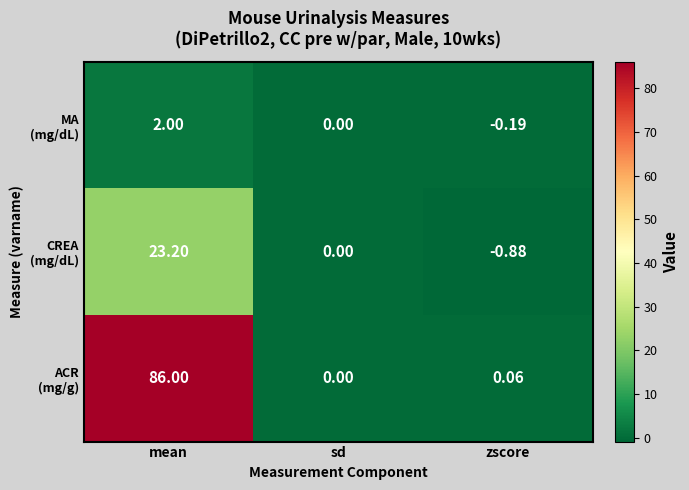

At which category is the sum across all series the highest?

mean